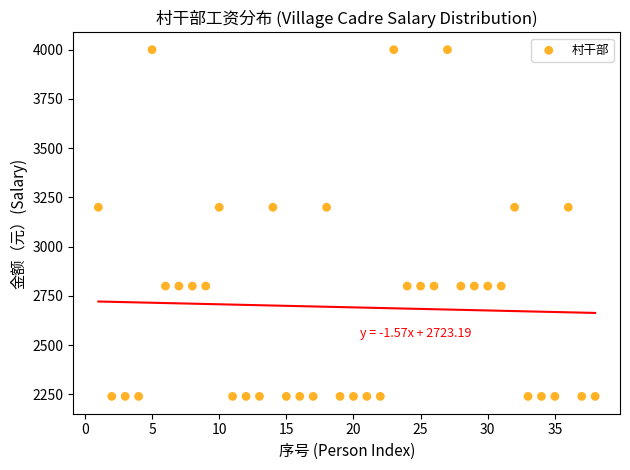

What is the range of Y values (max minus min)?

1760